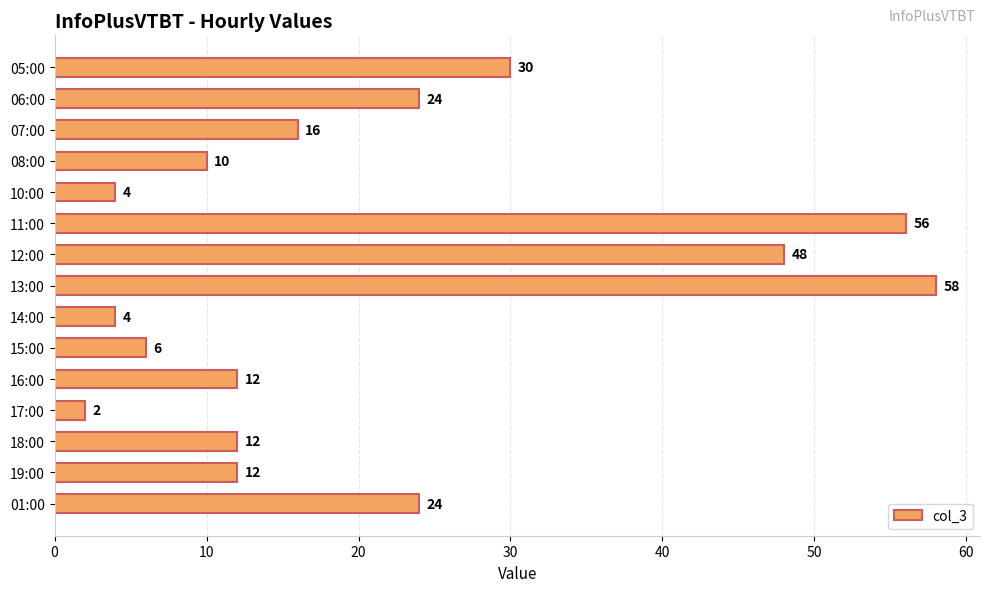

The value at 07:00 is 4. True or false?

False